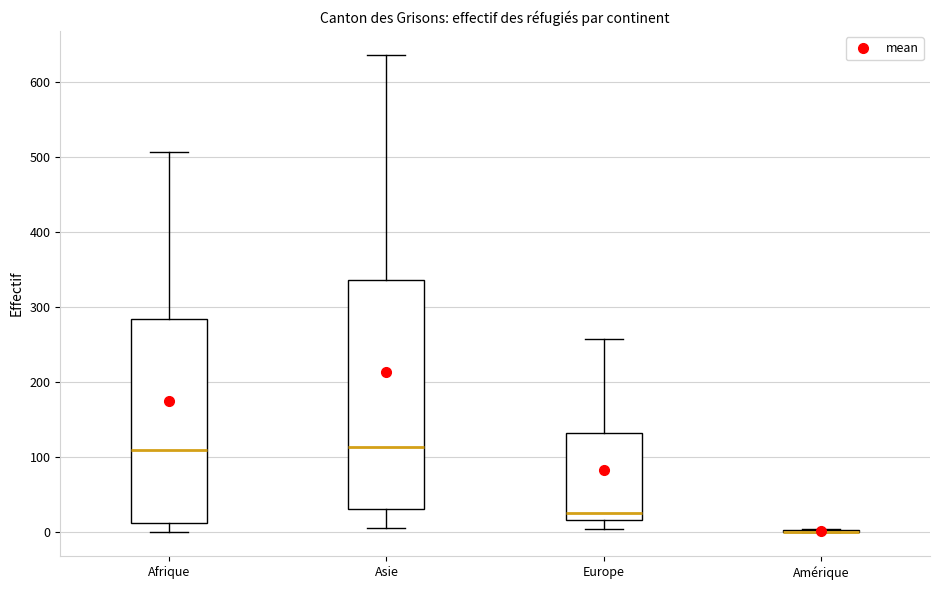

Reading left to right, read every box against the y-axis: the position of its median line, the range the box covers, and the ends of its whiskers. The values are not printed on the chart, so give them approximately, as read against the axis.

Afrique: median 110, box 10 to 280, whiskers 0 to 510
Asie: median 110, box 30 to 340, whiskers 10 to 640
Europe: median 30, box 20 to 130, whiskers 0 to 260
Amérique: box collapsed to a line at 0, whiskers 0 to 10